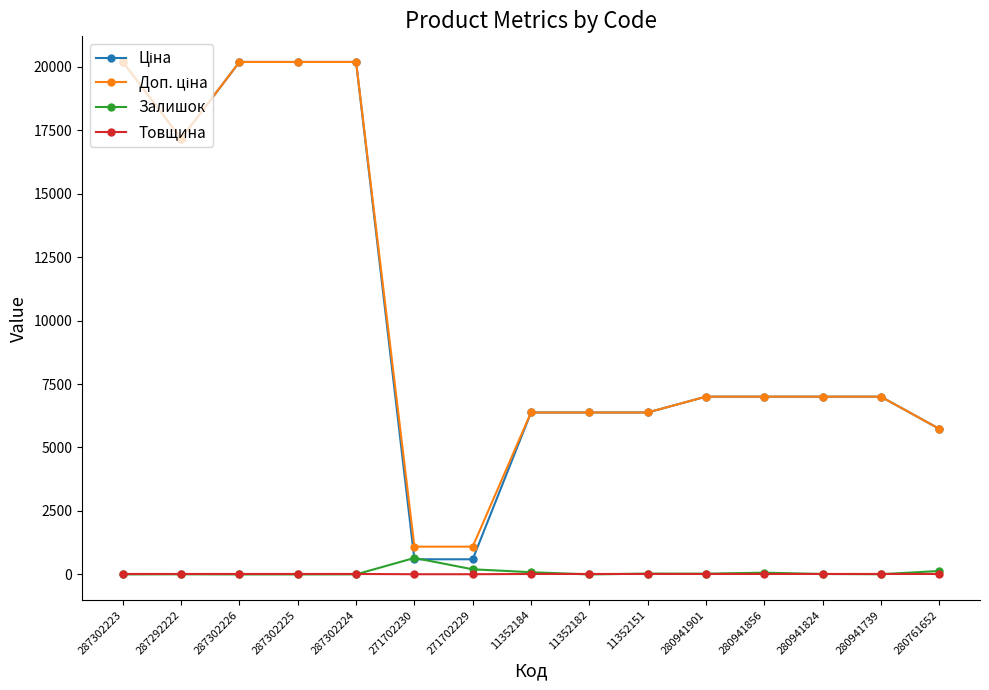

True or false: Залишок has more than 1 interior local peaks.

True